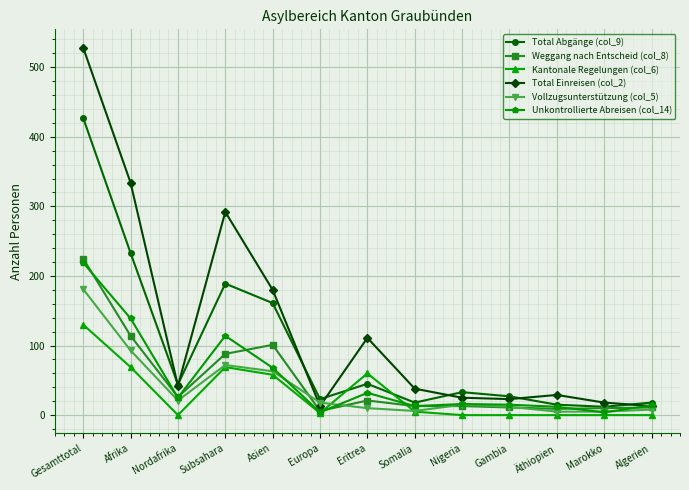

Which series has the widest spread of values?

Total Einreisen (col_2)